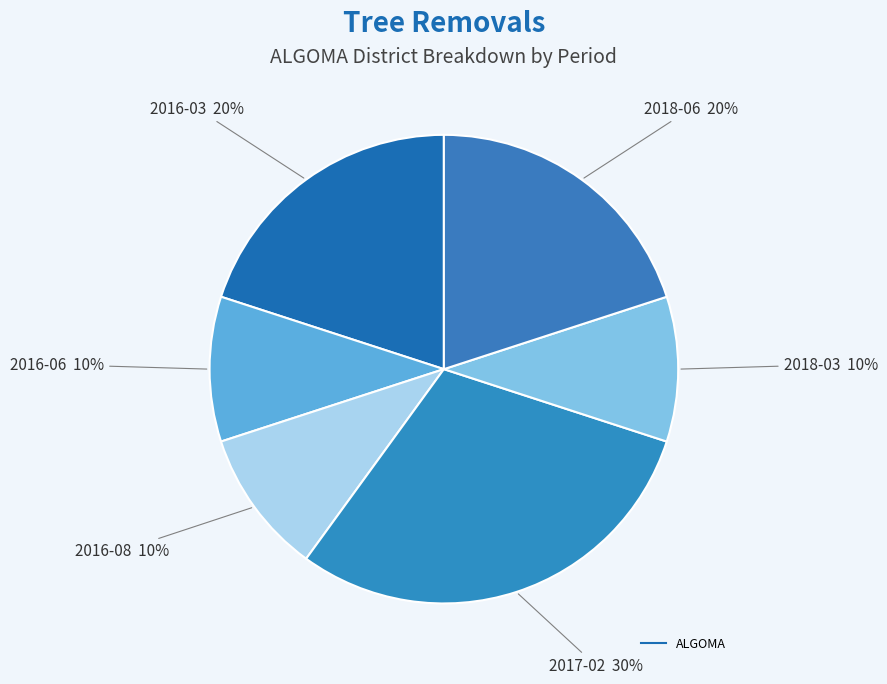

Count the number of slices in the pie.

6